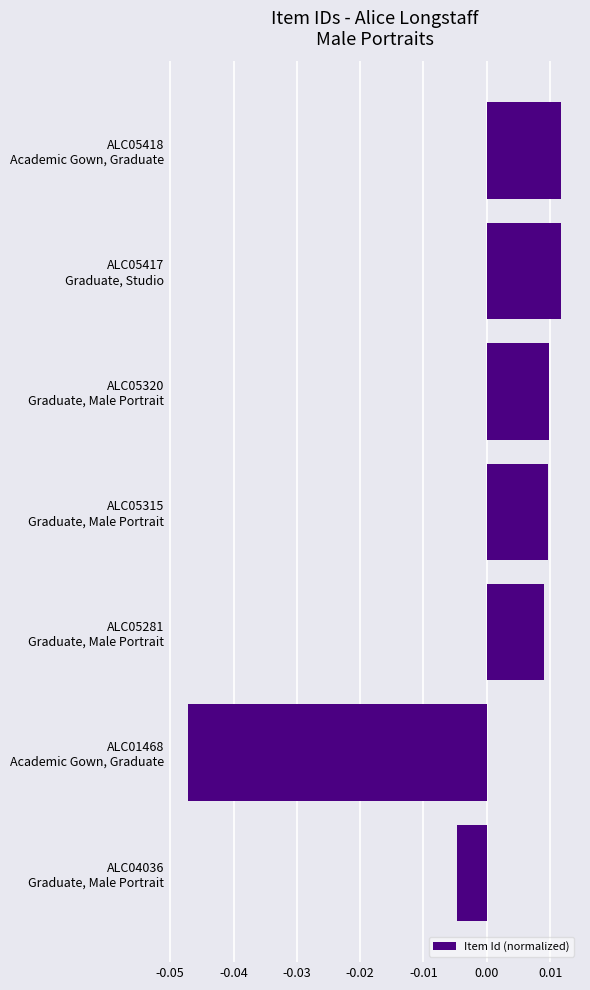

Count the number of categories in the chart.

7